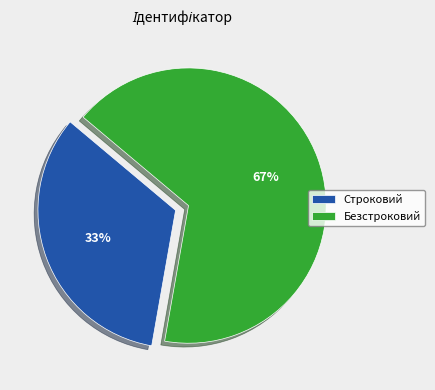

Count the number of slices in the pie.

2